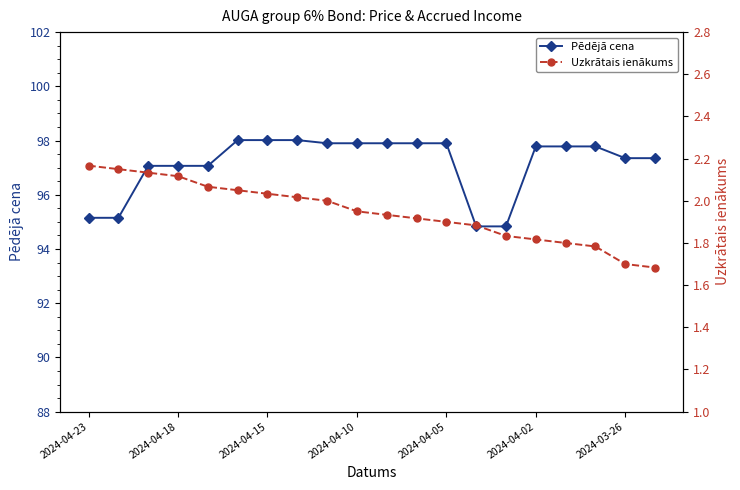

What is the maximum value for Pēdējā cena?

98.0